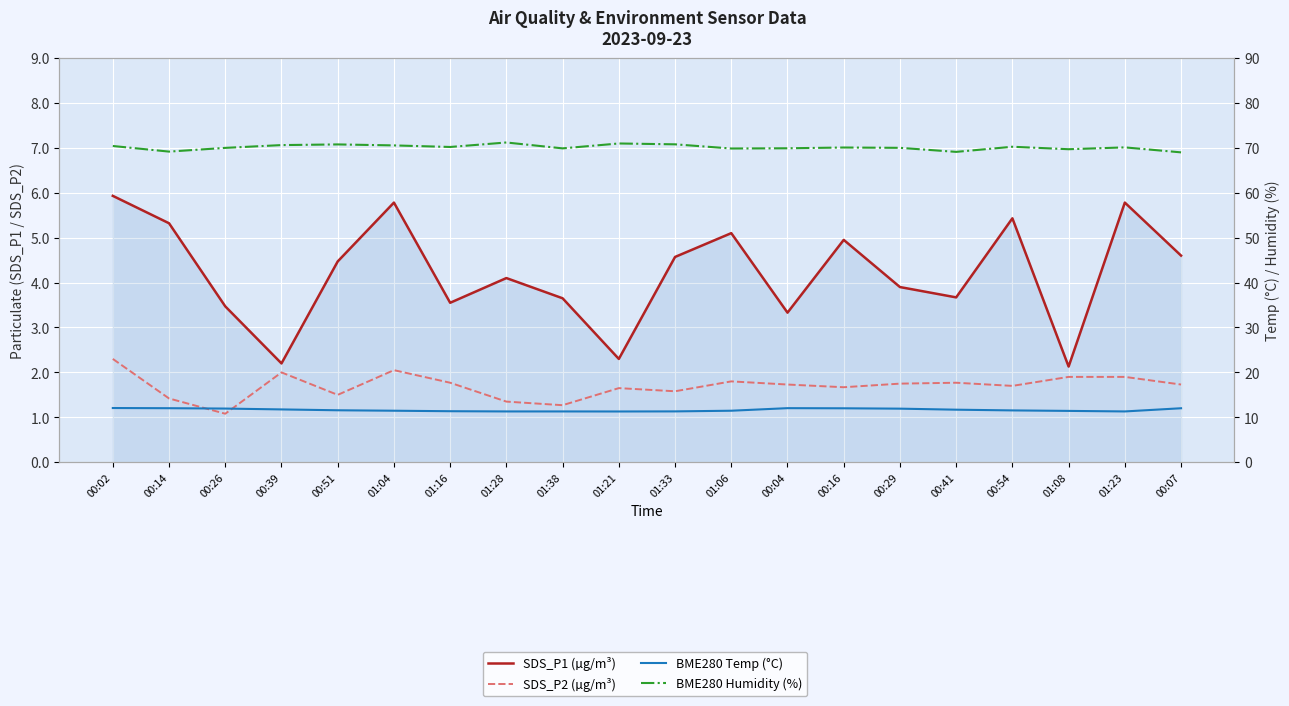

Which series has the largest total across all categories?

BME280 Humidity (%)